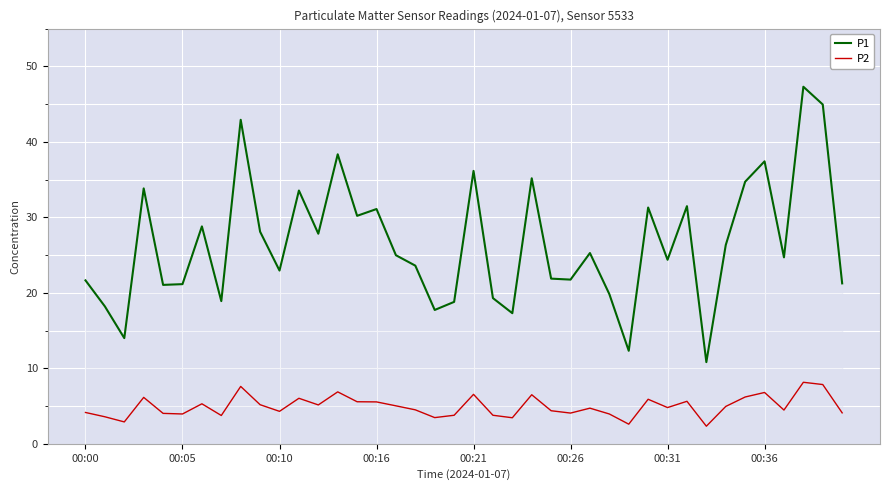

True or false: P1 and P2 intersect in this chart.

False